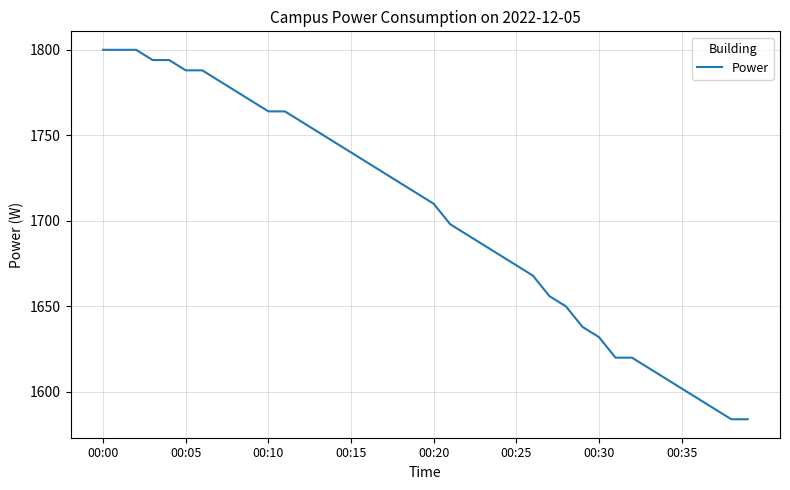

What is the greatest value displayed?

1800